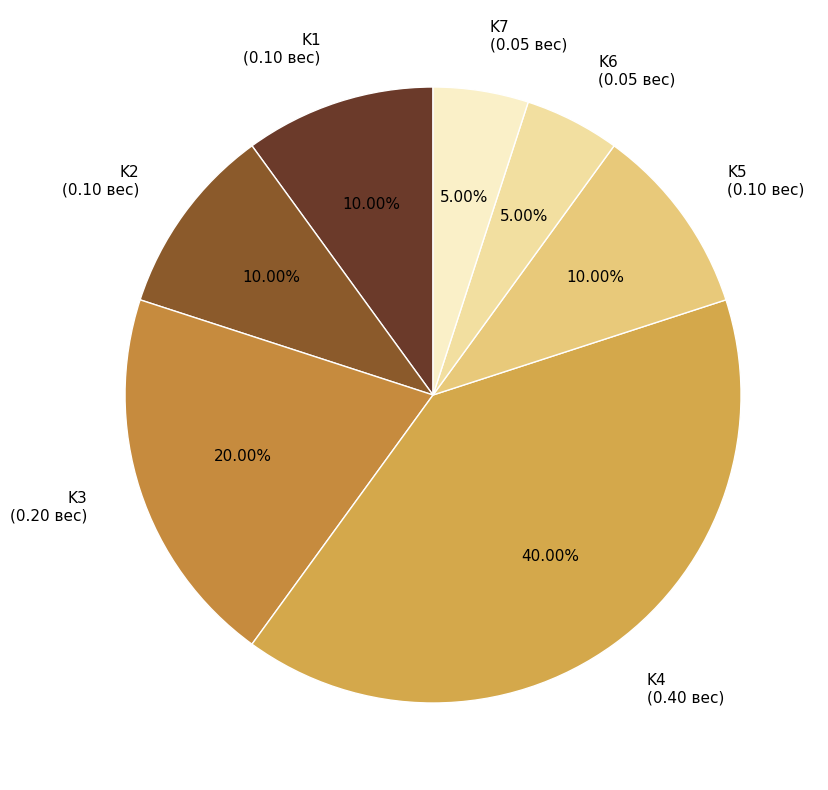

What percentage do K2 and K7 together represent?

15.0%